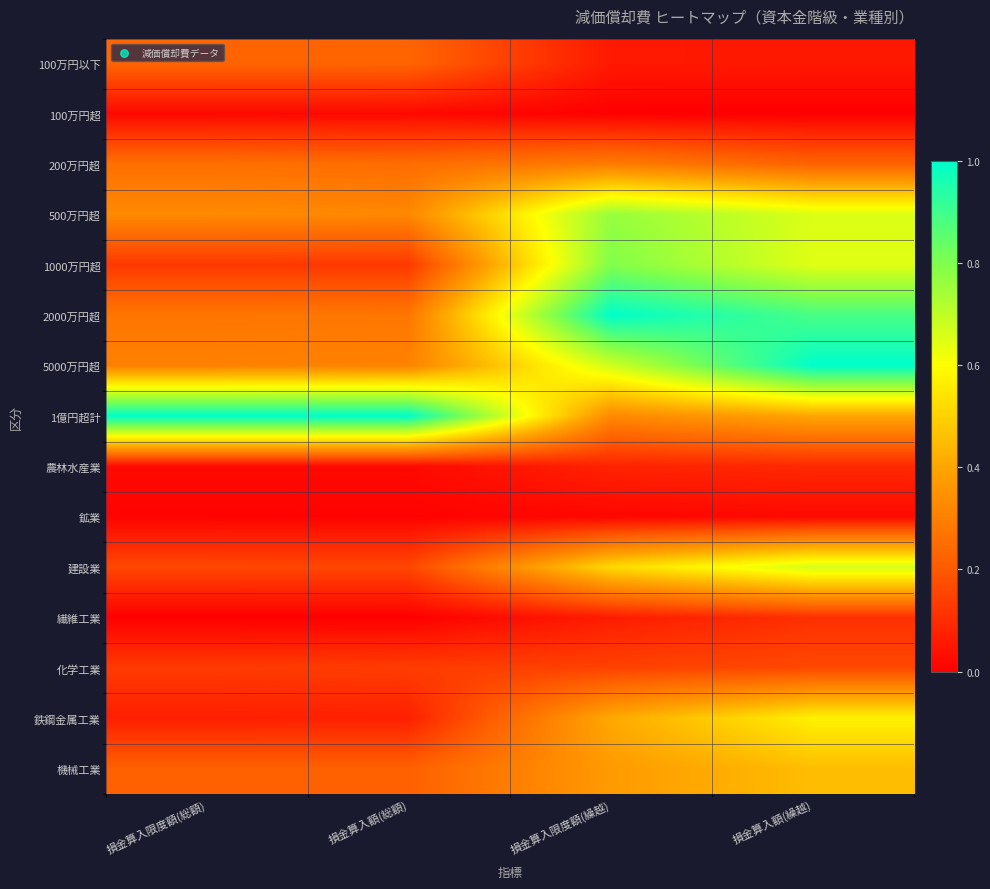

At how many categories does at least one series exceed 0?

4